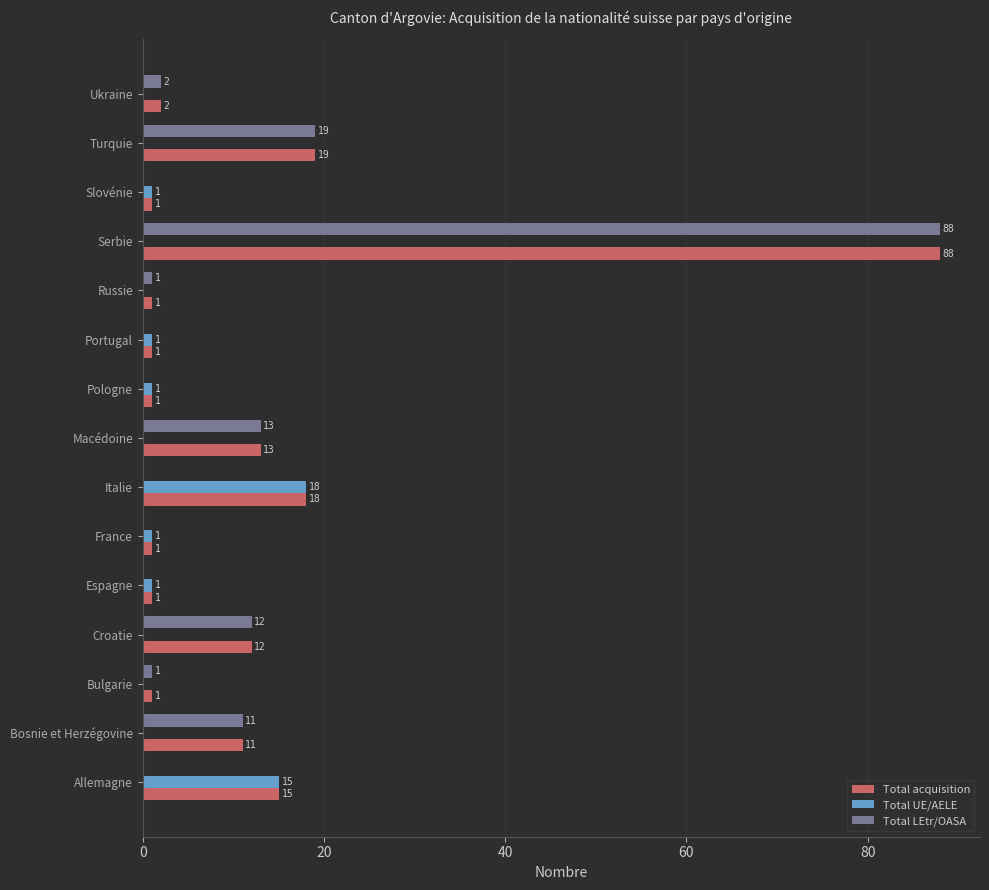

What is the average value of the Total UE/AELE series?

3